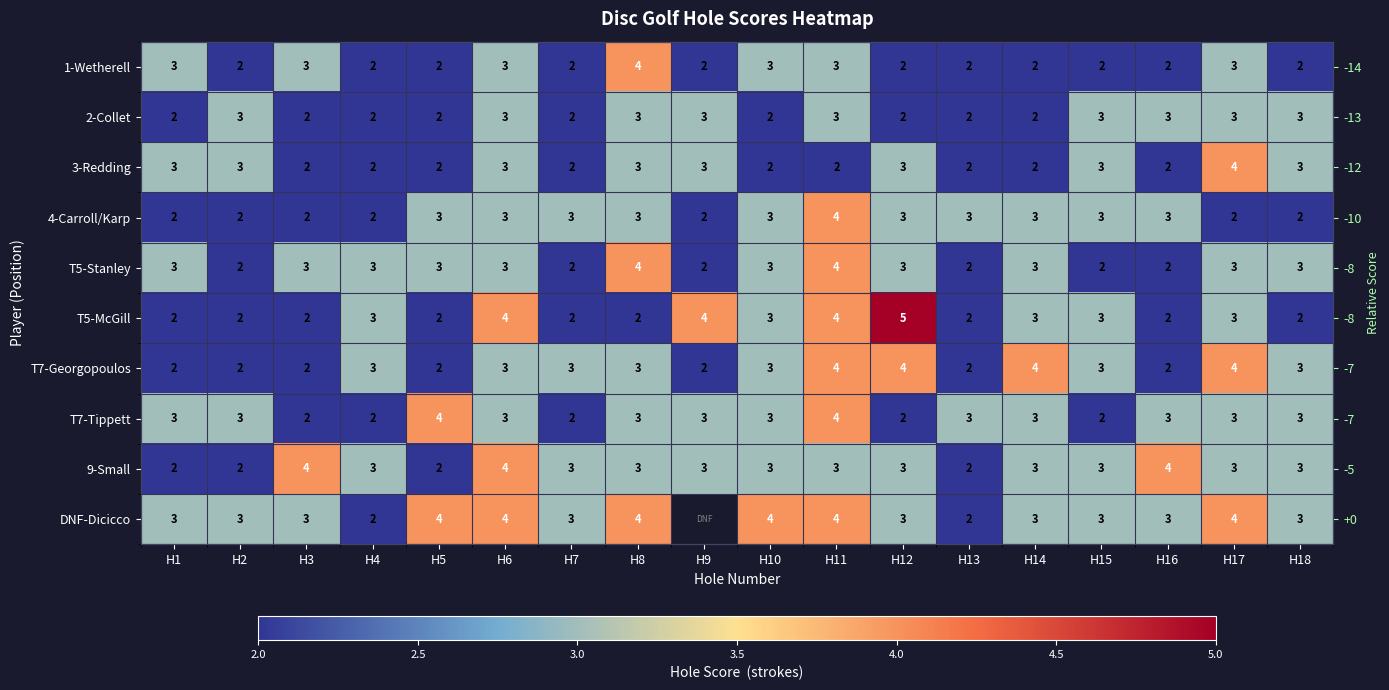

At how many categories does at least one series exceed 2?

18